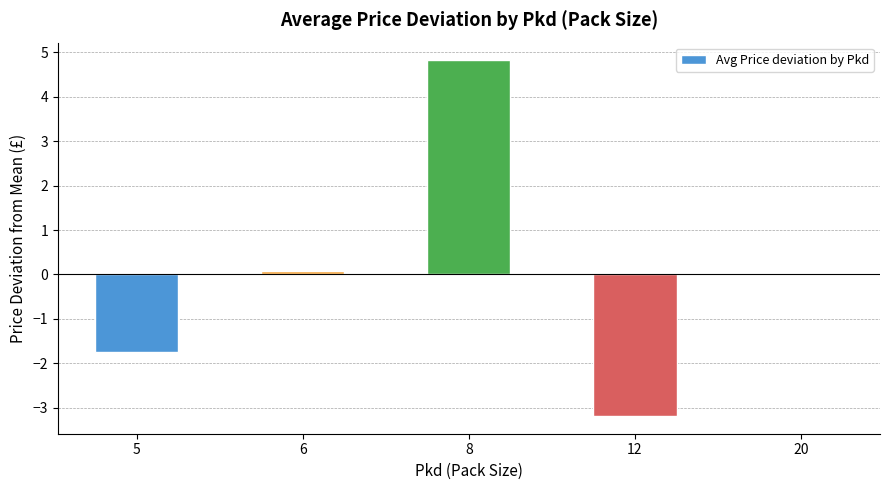

Are the bars horizontal?

No